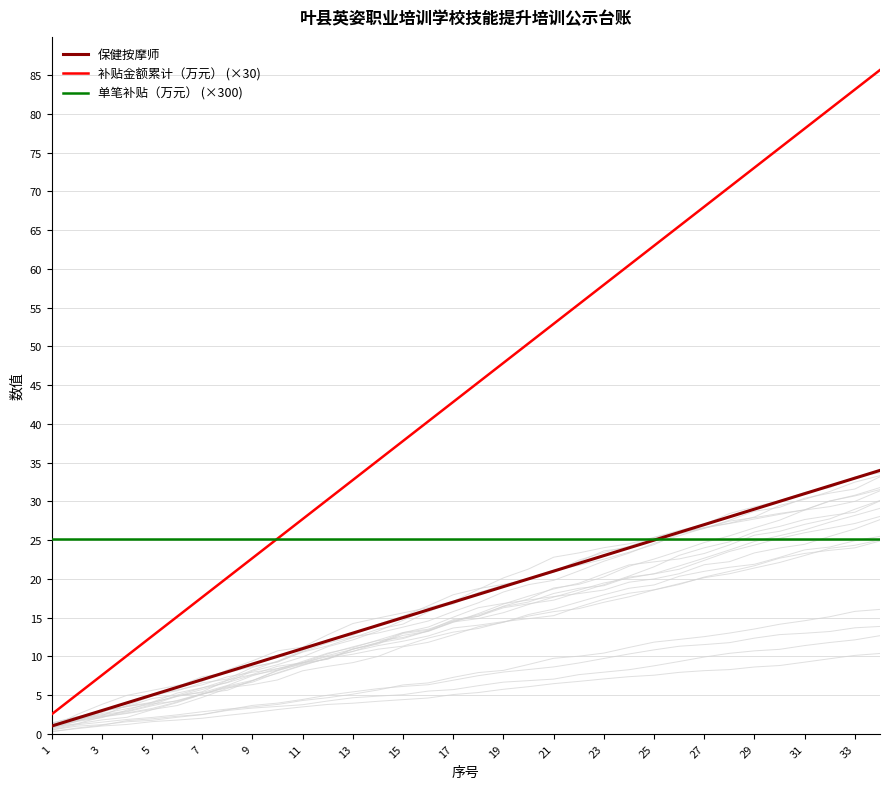

True or false: 补贴金额累计（万元） (×30) has more than 0 points higher than both neighbors.

False